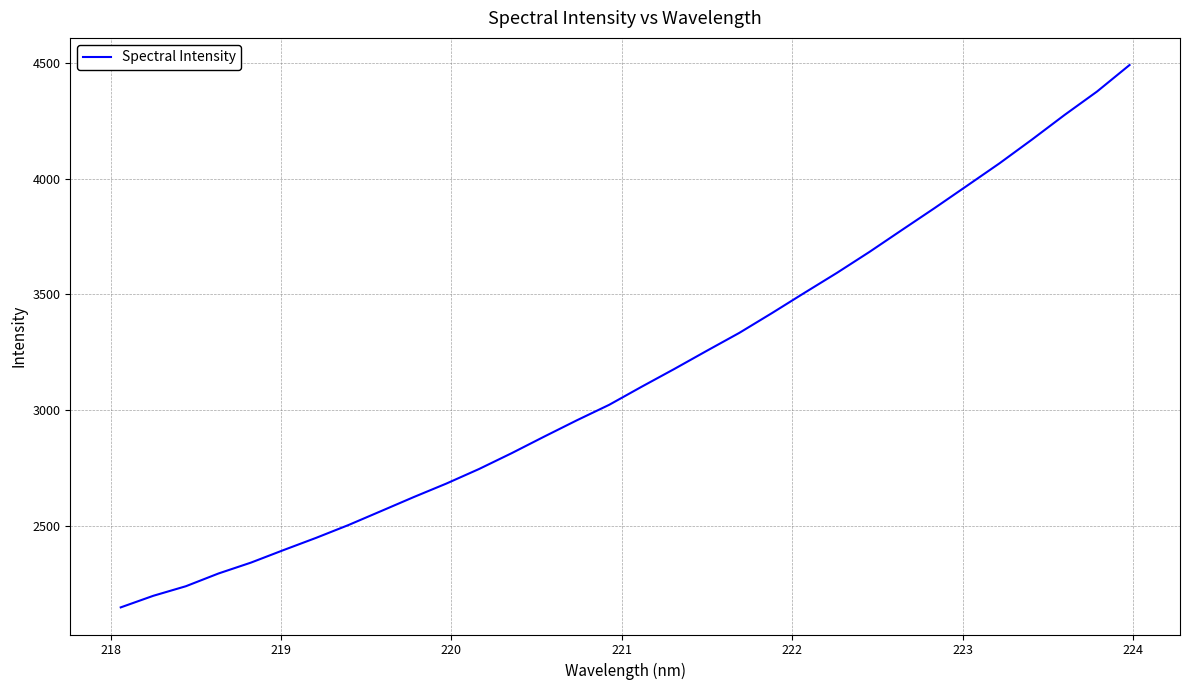

What is the smallest value displayed?

2147.2